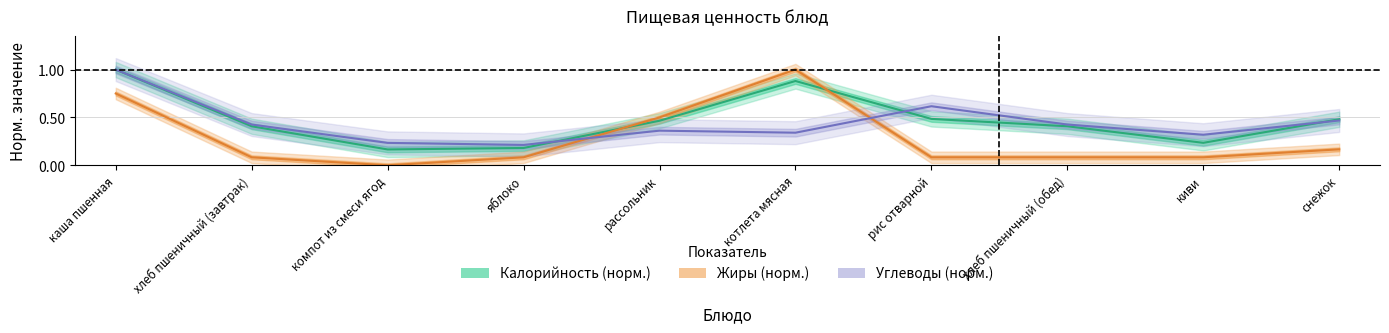

What is the label of the 2nd point from the left?

хлеб пшеничный (завтрак)